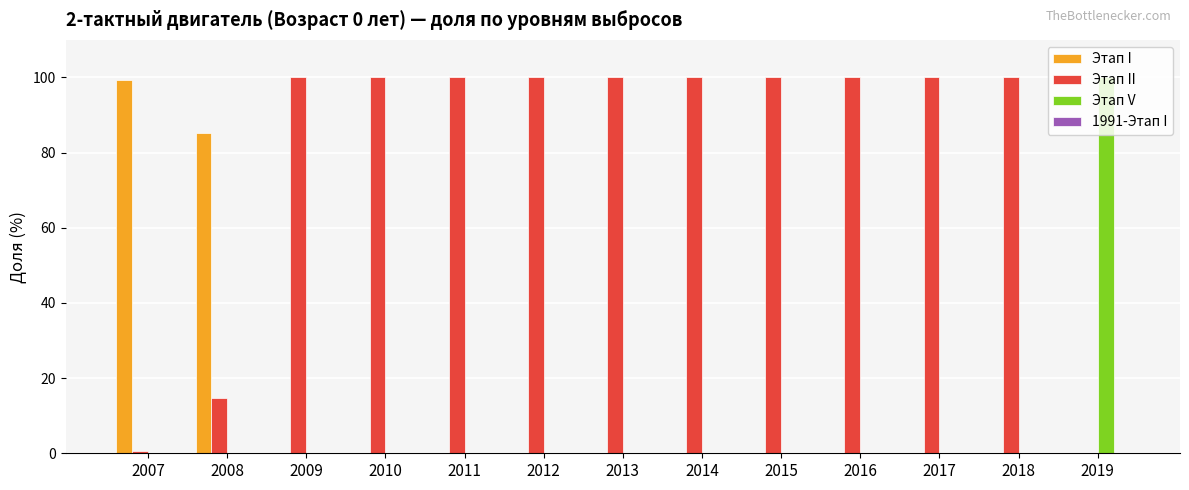

Is it true that Этап V equals 64.3 at 2012?

False